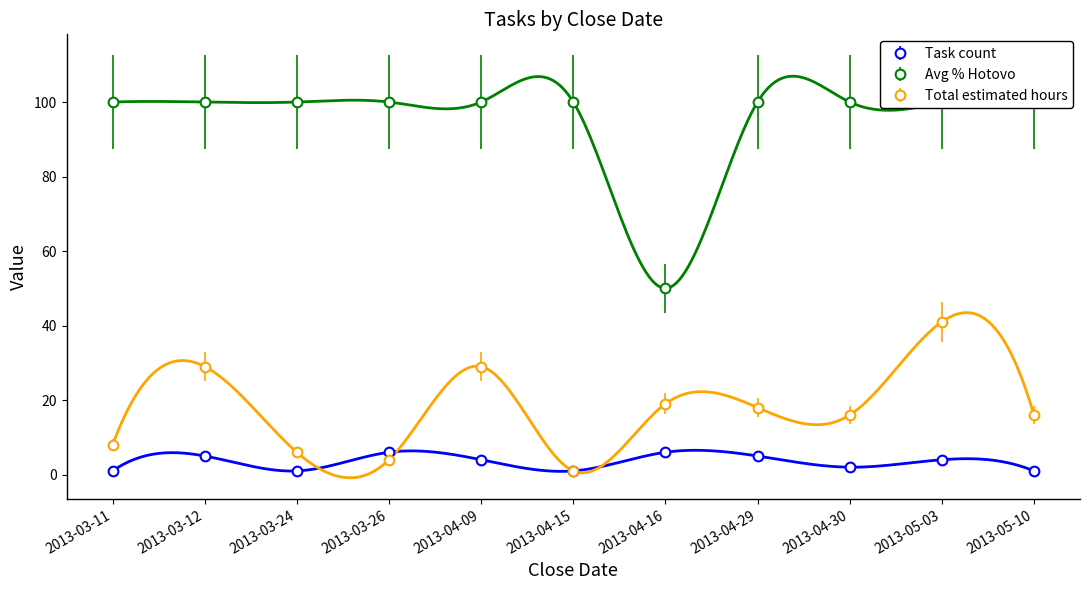

Which has a higher value, 2013-04-30 or 2013-04-29?

2013-04-29